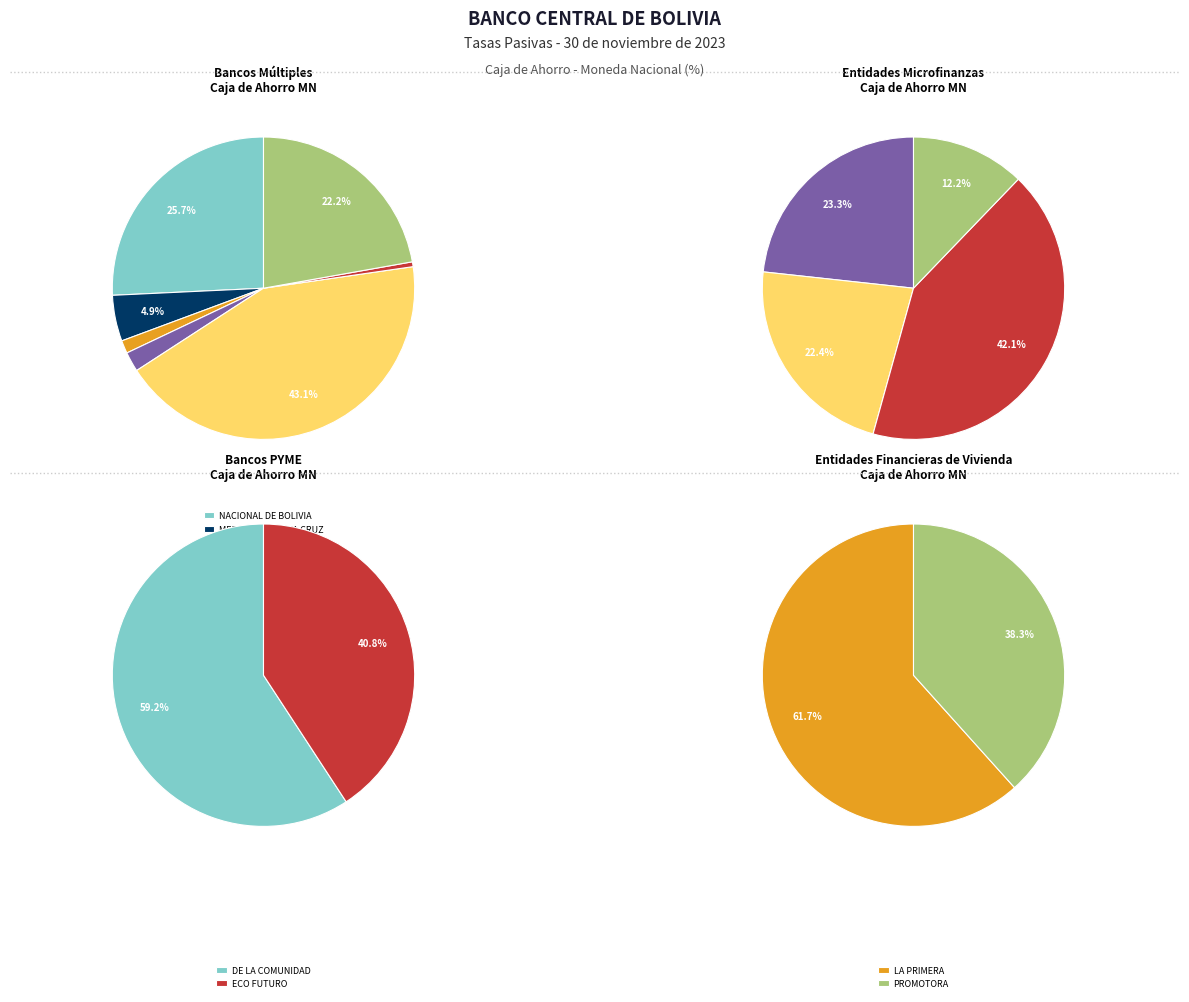

The FORTALEZA slice represents 1% of the pie. True or false?

False